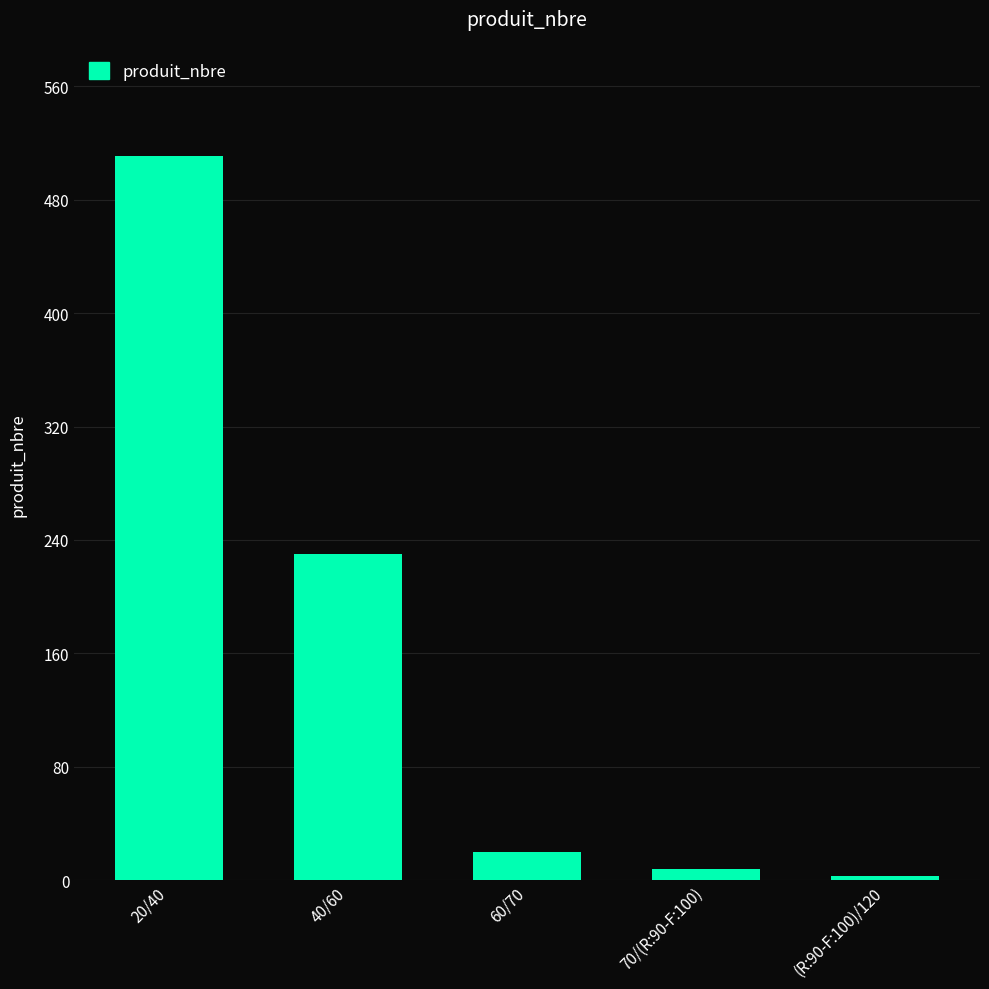

Is it true that the value at 40/60 is 230?

True